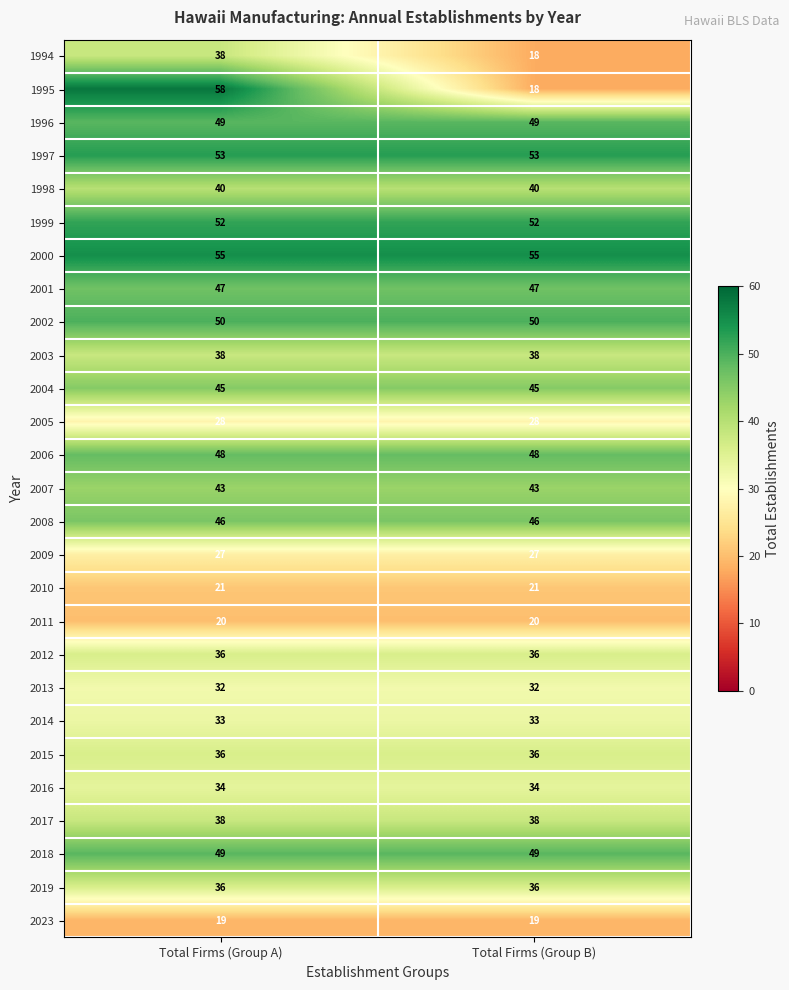

What is the greatest value displayed?

58